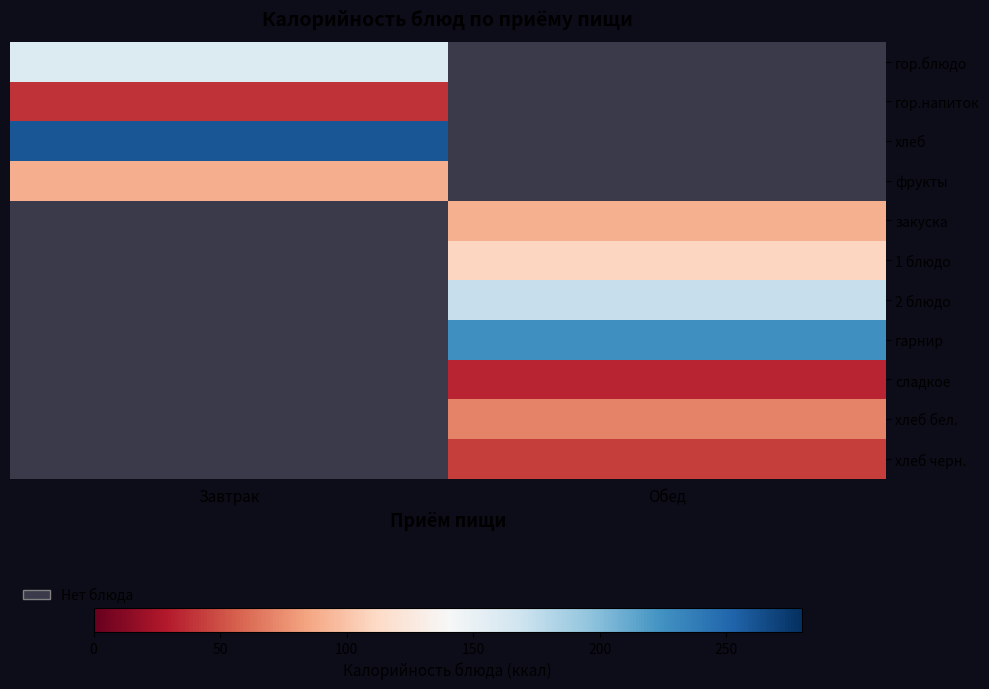

Reading left to right, what are all the values shown in this chart?

гор.блюдо: Завтрак=159.0	Обед=0.0
гор.напиток: Завтрак=39.0	Обед=0.0
хлеб: Завтрак=260.0	Обед=0.0
фрукты: Завтрак=89.0	Обед=0.0
закуска: Завтрак=0.0	Обед=90.6
1 блюдо: Завтрак=0.0	Обед=110.4
2 блюдо: Завтрак=0.0	Обед=172.0
гарнир: Завтрак=0.0	Обед=225.8
сладкое: Завтрак=0.0	Обед=33.0
хлеб бел.: Завтрак=0.0	Обед=70.3
хлеб черн.: Завтрак=0.0	Обед=42.7